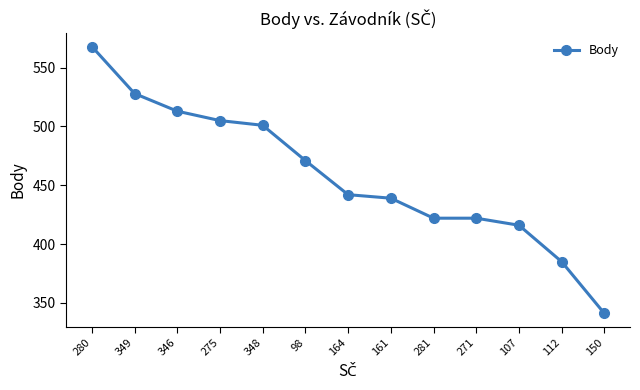

What is the difference between the maximum and minimum values?

227